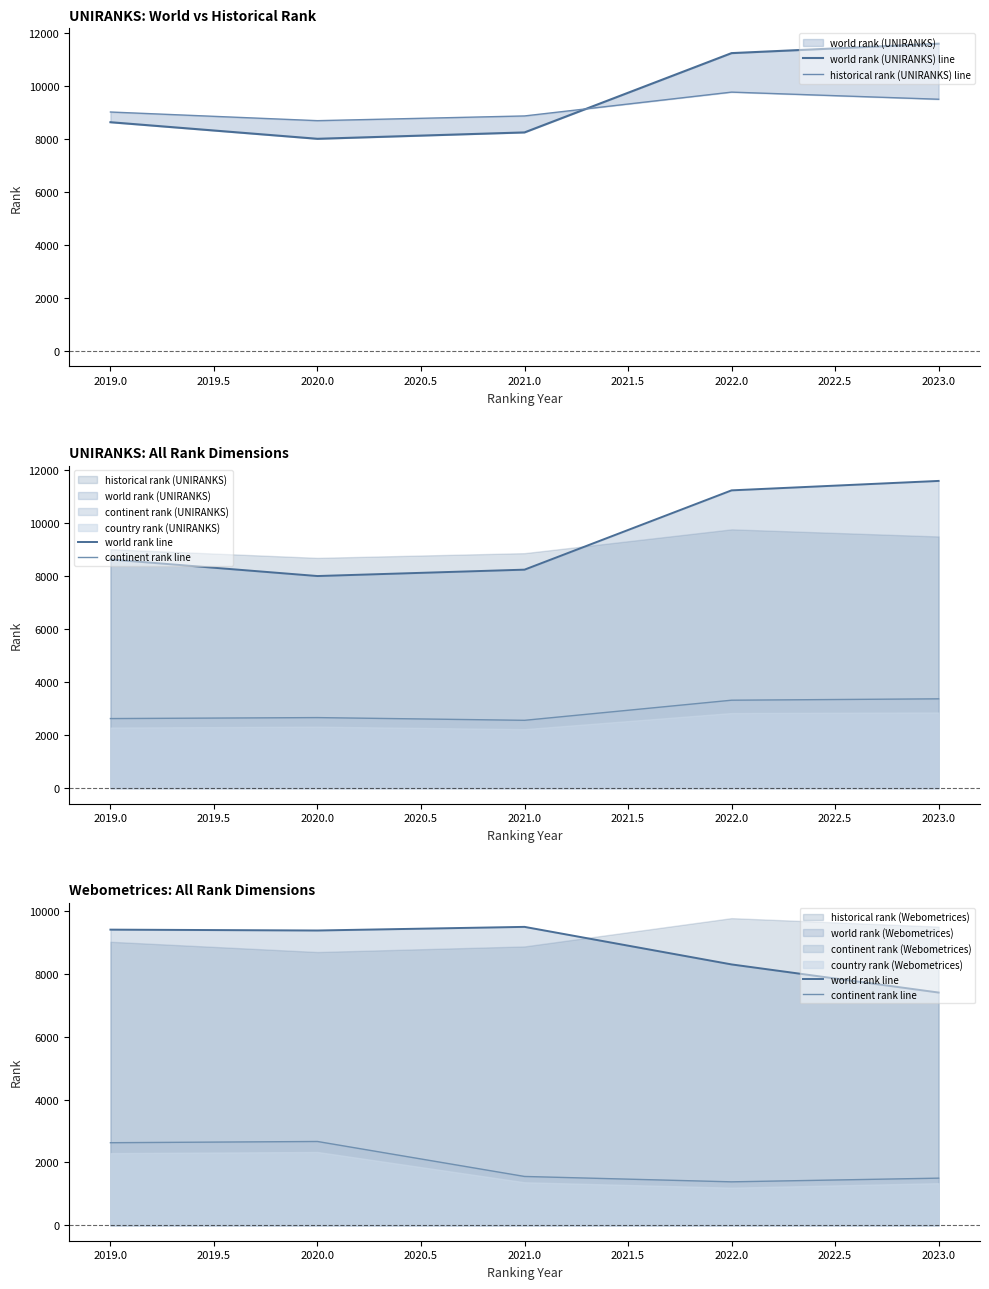

Rank the series by their maximum value, from lowest to highest.

continent rank line, world rank line, historical rank (UNIRANKS) line, world rank (UNIRANKS) line